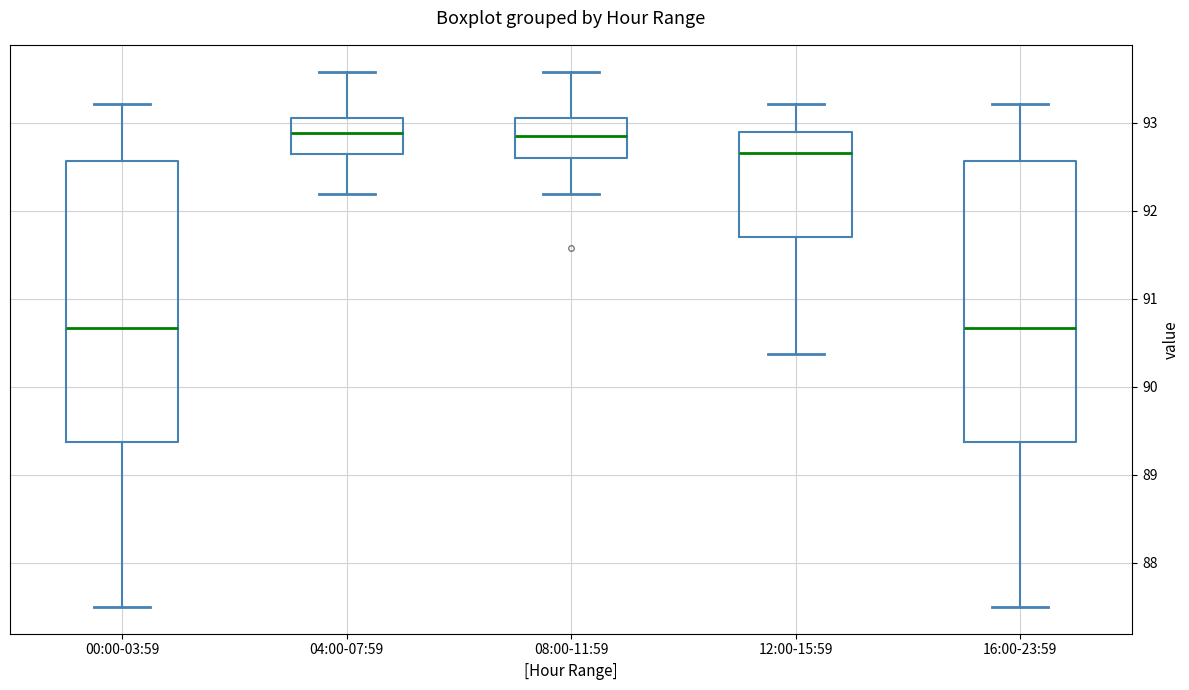

Reading left to right, read every box against the y-axis: the position of its median line, the range the box covers, and the ends of its whiskers. The values are not printed on the chart, so give them approximately, as read against the axis.

00:00-03:59: median 90.7, box 89.4 to 92.6, whiskers 87.5 to 93.2
04:00-07:59: median 92.9, box 92.6 to 93.0, whiskers 92.2 to 93.6
08:00-11:59: median 92.9, box 92.6 to 93.0, whiskers 92.2 to 93.6
12:00-15:59: median 92.7, box 91.7 to 92.9, whiskers 90.4 to 93.2
16:00-23:59: median 90.7, box 89.4 to 92.6, whiskers 87.5 to 93.2